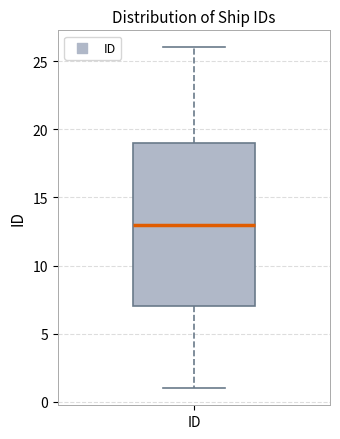

Read this box plot against the y-axis: the position of the median line, the range covered by the box, and the ends of both whiskers. The values are not printed on the chart, so give them approximately, as read against the axis.

median 13, box 7 to 19, whiskers 1 to 26